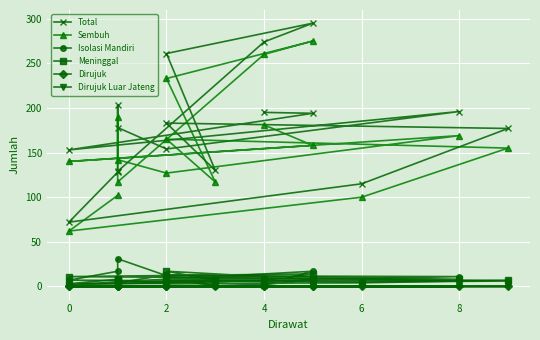

What is the label of the 9th point from the right?

4